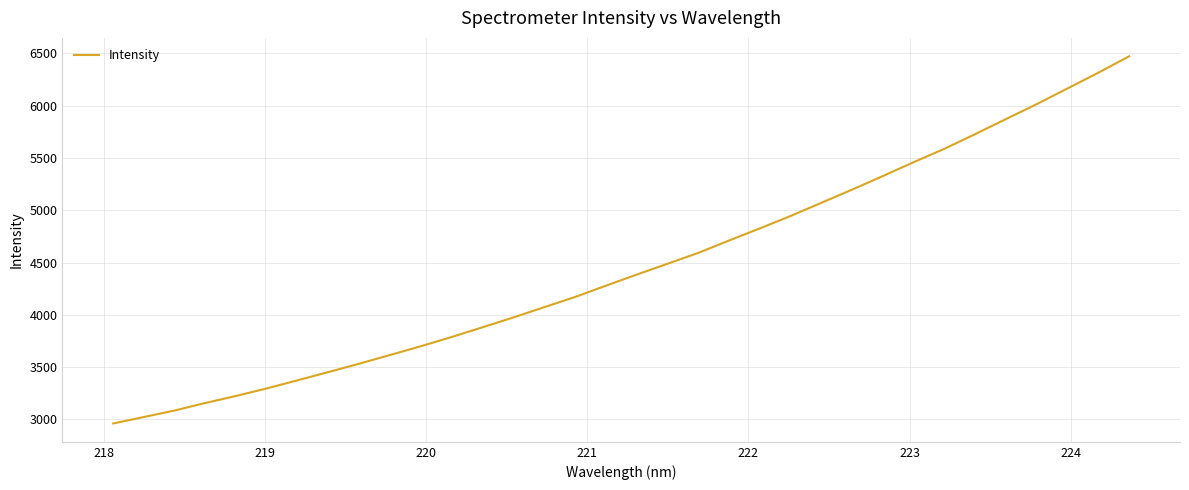

What is the greatest value displayed?

6472.8